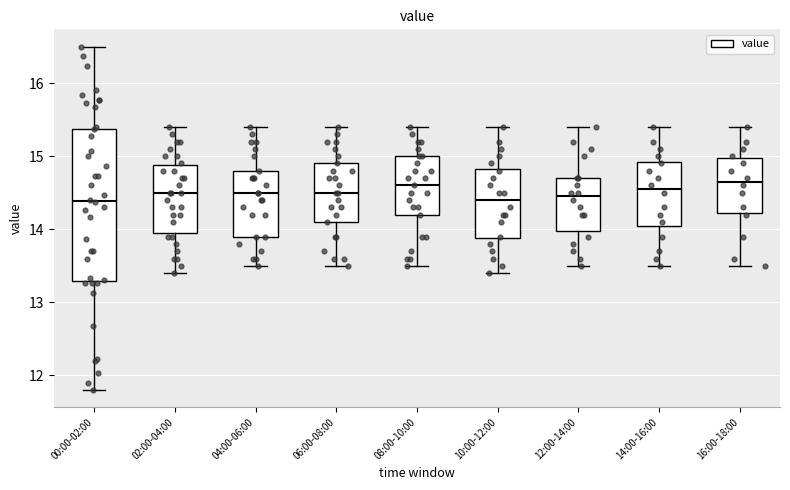

Reading left to right, transcribe this box plot: for each box, give where its median line is, the range the box spans, and where its two whiskers end, as read against the y-axis. The values are not printed on the chart, so give them approximately, as read against the axis.

00:00-02:00: median 14.4, box 13.3 to 15.4, whiskers 11.8 to 16.5
02:00-04:00: median 14.5, box 14.0 to 14.9, whiskers 13.4 to 15.4
04:00-06:00: median 14.5, box 13.9 to 14.8, whiskers 13.5 to 15.4
06:00-08:00: median 14.5, box 14.1 to 14.9, whiskers 13.5 to 15.4
08:00-10:00: median 14.6, box 14.2 to 15.0, whiskers 13.5 to 15.4
10:00-12:00: median 14.4, box 13.9 to 14.8, whiskers 13.4 to 15.4
12:00-14:00: median 14.5, box 14.0 to 14.7, whiskers 13.5 to 15.4
14:00-16:00: median 14.6, box 14.1 to 14.9, whiskers 13.5 to 15.4
16:00-18:00: median 14.7, box 14.2 to 15.0, whiskers 13.5 to 15.4